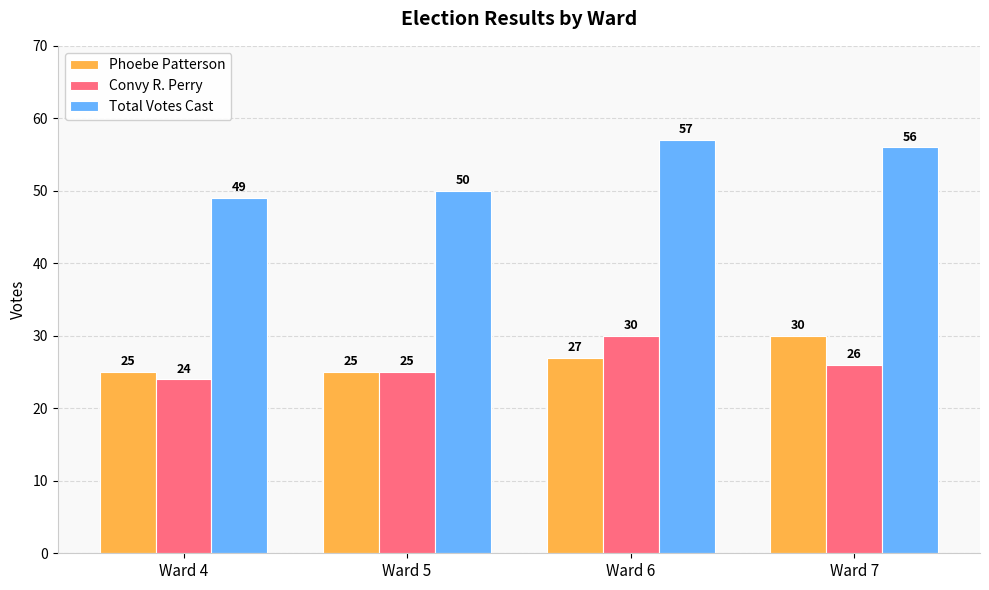

How many values in the Convy R. Perry series are below 26?

2